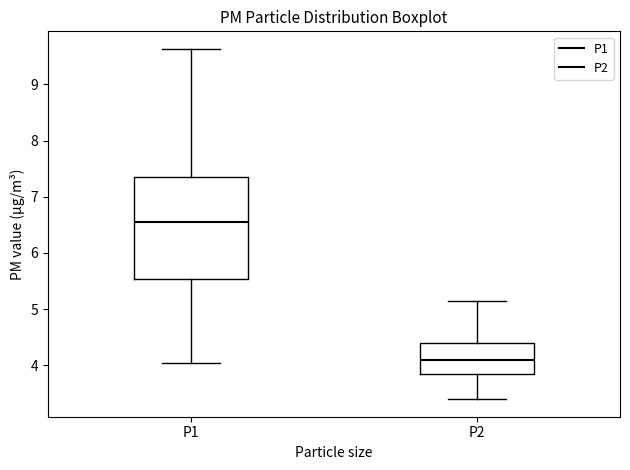

Reading left to right, read every box against the y-axis: the position of its median line, the range the box covers, and the ends of its whiskers. The values are not printed on the chart, so give them approximately, as read against the axis.

P1: median 6.6, box 5.5 to 7.4, whiskers 4.1 to 9.6
P2: median 4.1, box 3.8 to 4.4, whiskers 3.4 to 5.2